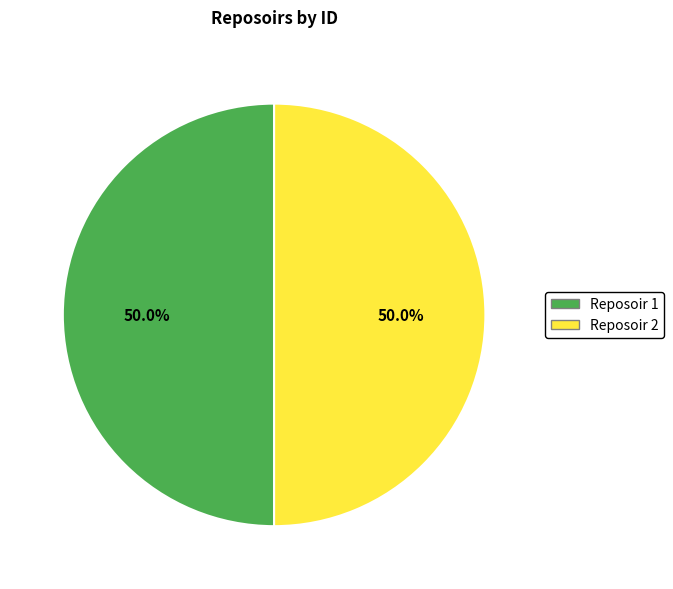

What is the total percentage of Reposoir 1 and Reposoir 2?

100.0%